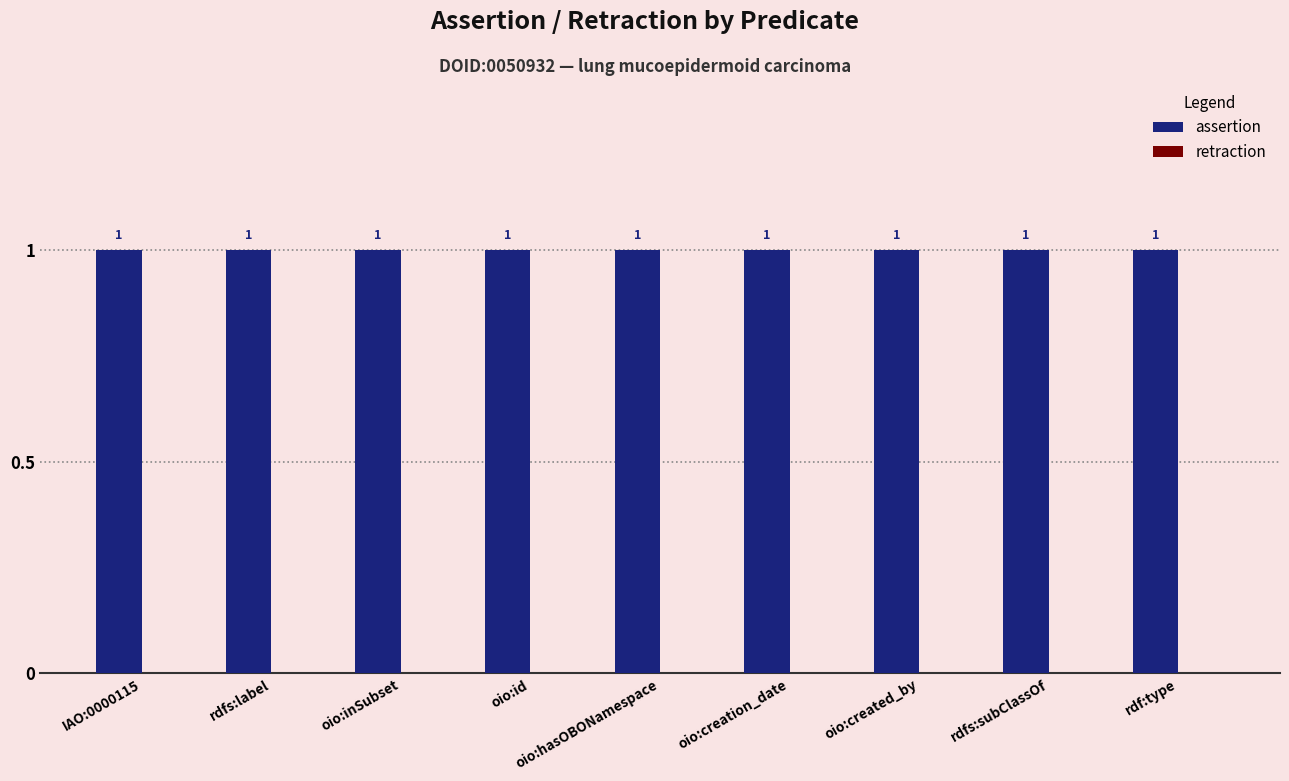

What is the spread (max minus min) of values at oio:creation_date?

1